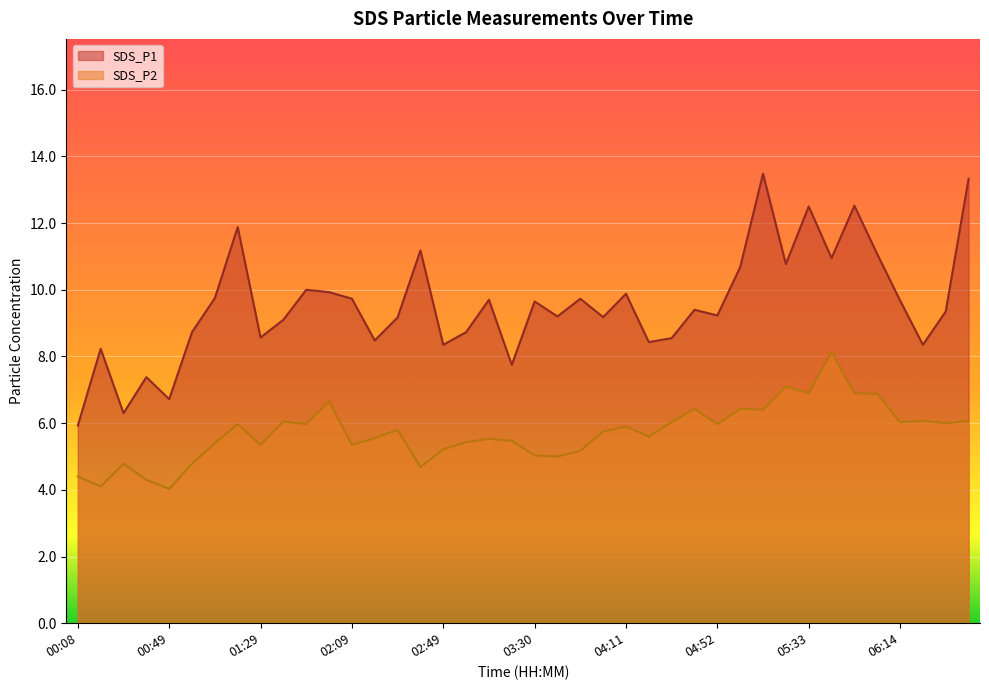

What are all the series names shown in the legend?

SDS_P1, SDS_P2